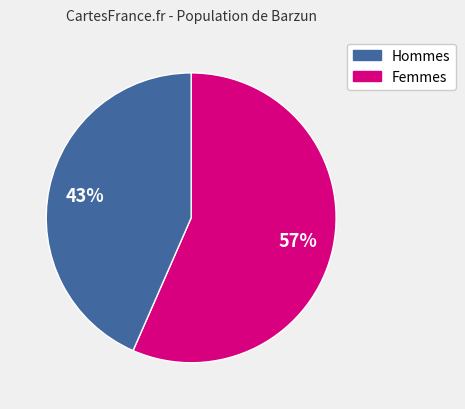

To the nearest percent, what is the average slice percentage?

50%